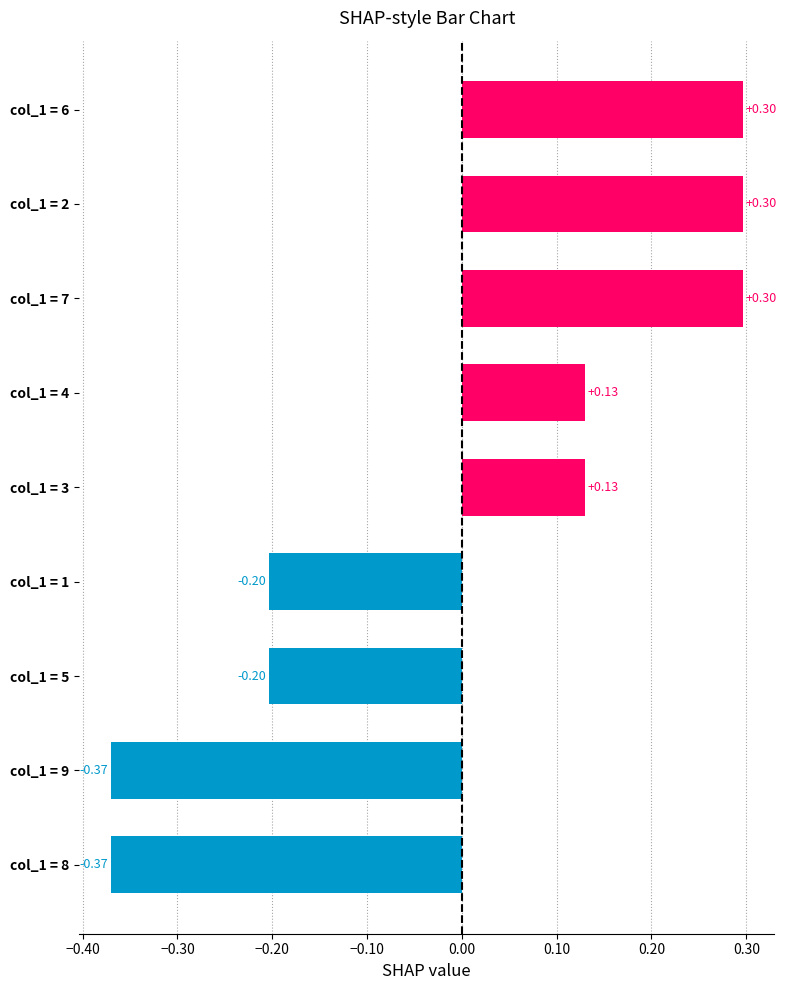

What is the change in value from col_1 = 1 to col_1 = 2?

+0.5